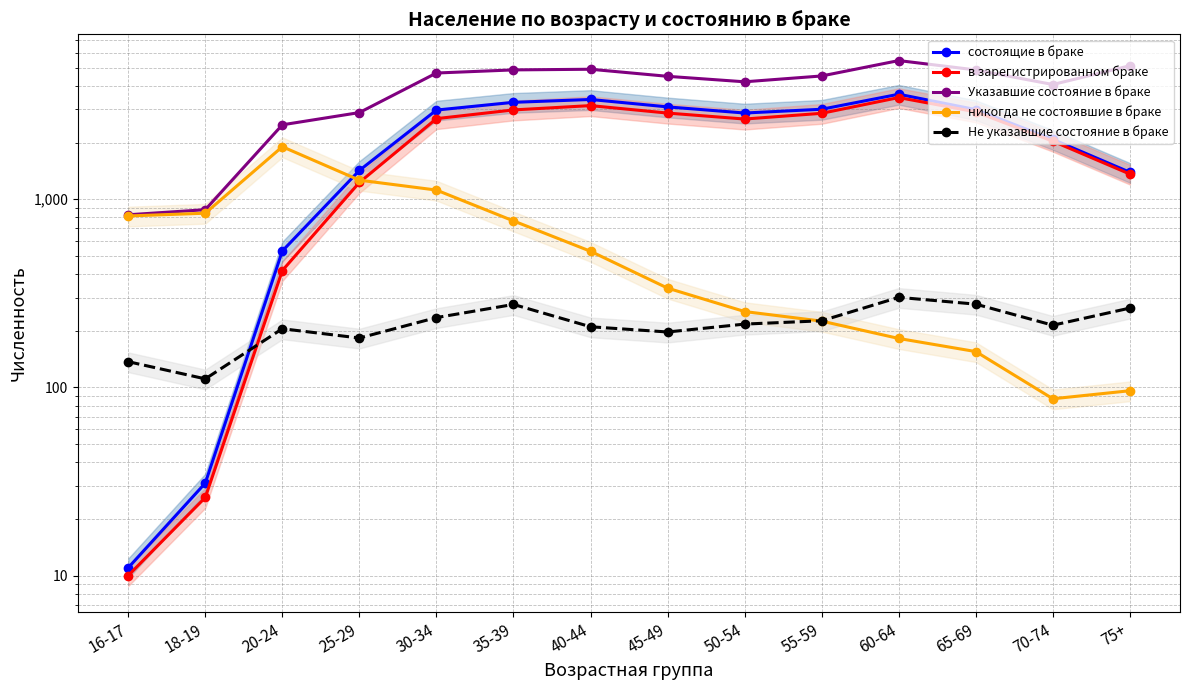

Reading right to left, transcribe all the data shown in this chart.

состоящие в браке: 75+=1391	70-74=2081	65-69=2995	60-64=3616	55-59=3009	50-54=2873	45-49=3097	40-44=3391	35-39=3275	30-34=2979	25-29=1423	20-24=531	18-19=31	16-17=11
в зарегистрированном браке: 75+=1361	70-74=2035	65-69=2913	60-64=3472	55-59=2863	50-54=2669	45-49=2871	40-44=3146	35-39=2984	30-34=2682	25-29=1228	20-24=418	18-19=26	16-17=10
Указавшие состояние в браке: 75+=5126	70-74=4072	65-69=4868	60-64=5459	55-59=4522	50-54=4210	45-49=4502	40-44=4909	35-39=4870	30-34=4688	25-29=2889	20-24=2487	18-19=880	16-17=827
никогда не состоявшие в браке: 75+=96	70-74=87	65-69=155	60-64=182	55-59=225	50-54=253	45-49=337	40-44=529	35-39=767	30-34=1119	25-29=1263	20-24=1902	18-19=843	16-17=815
Не указавшие состояние в браке: 75+=264	70-74=214	65-69=277	60-64=301	55-59=226	50-54=217	45-49=197	40-44=210	35-39=276	30-34=235	25-29=183	20-24=205	18-19=111	16-17=137